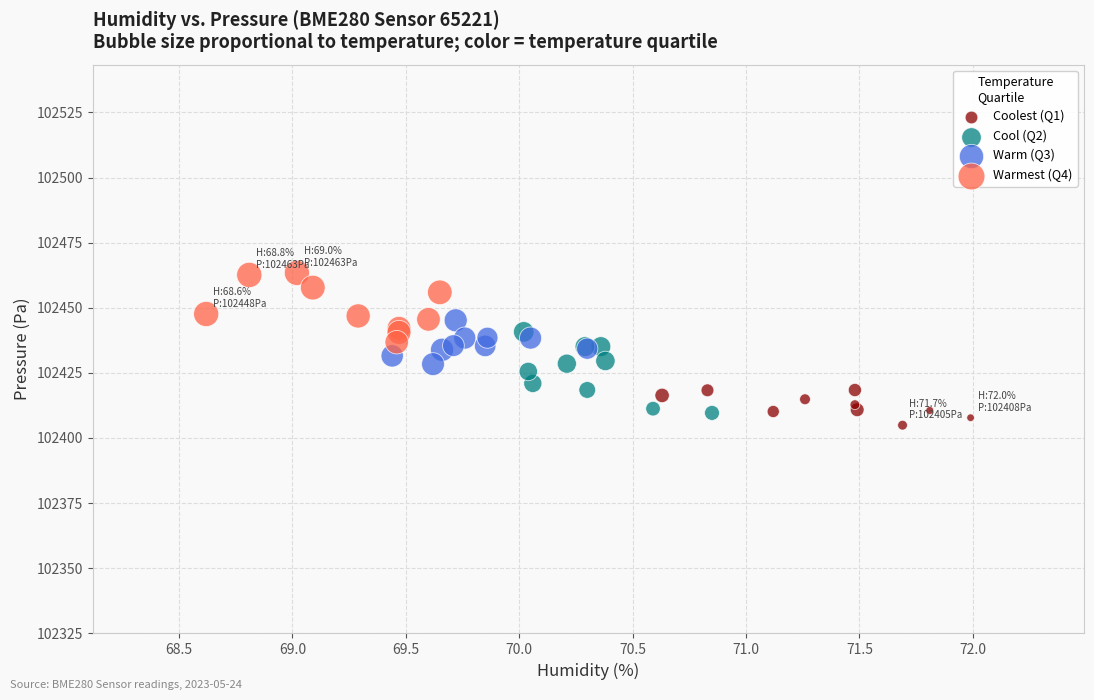

Which series contains the lowest Y value?

Coolest (Q1)